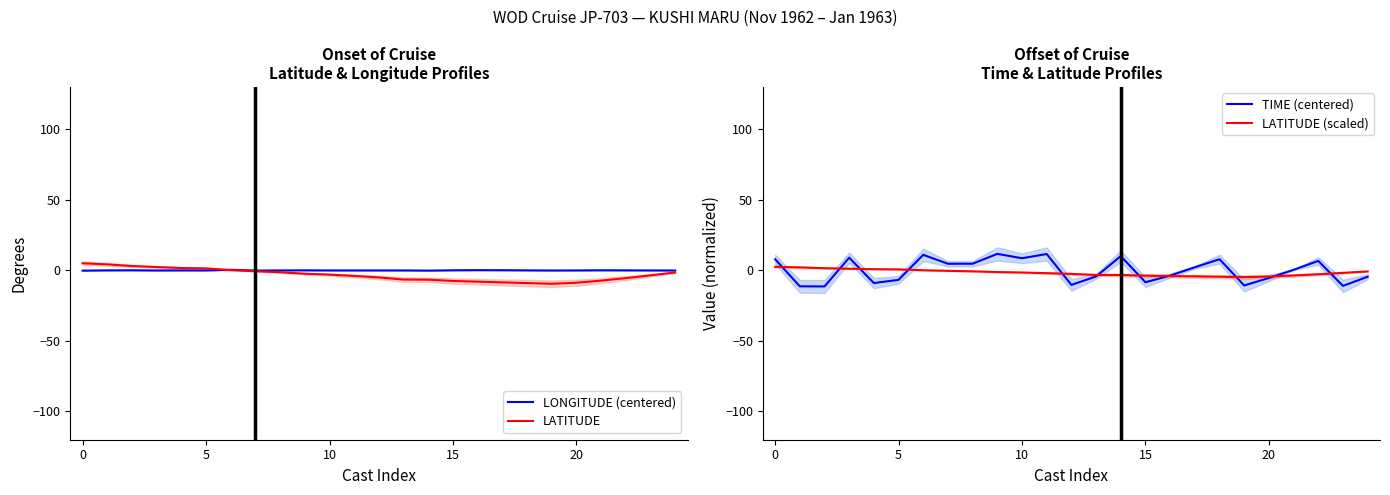

Which has a higher value, 15 or 24?

15